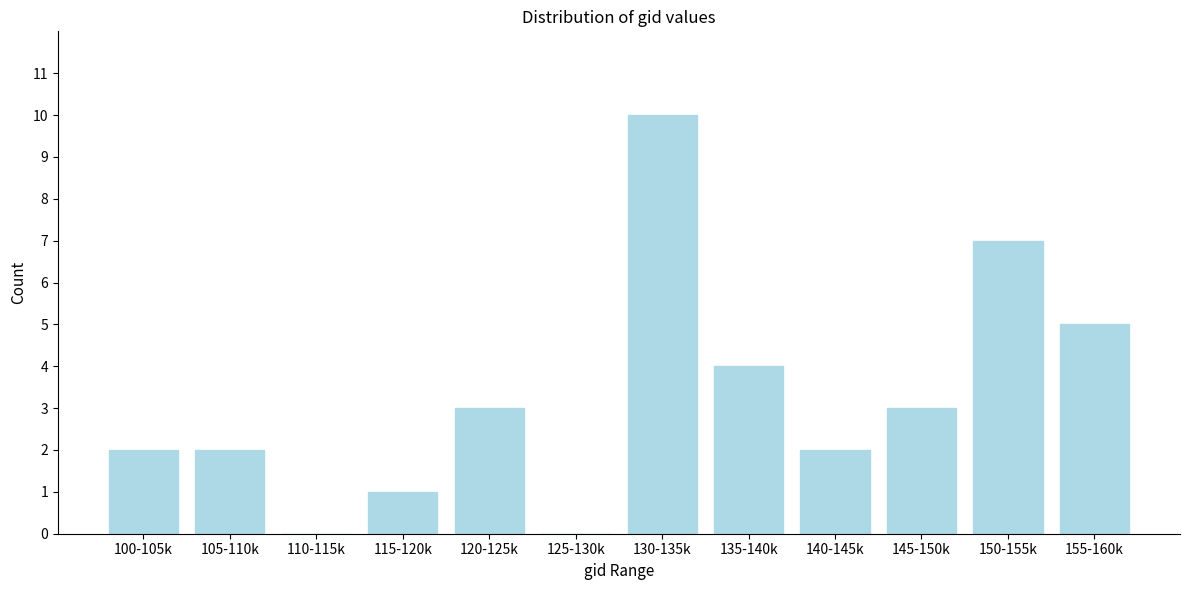

Reading left to right, extract all data points from this chart.

100-105k=2	105-110k=2	110-115k=0	115-120k=1	120-125k=3	125-130k=0	130-135k=10	135-140k=4	140-145k=2	145-150k=3	150-155k=7	155-160k=5